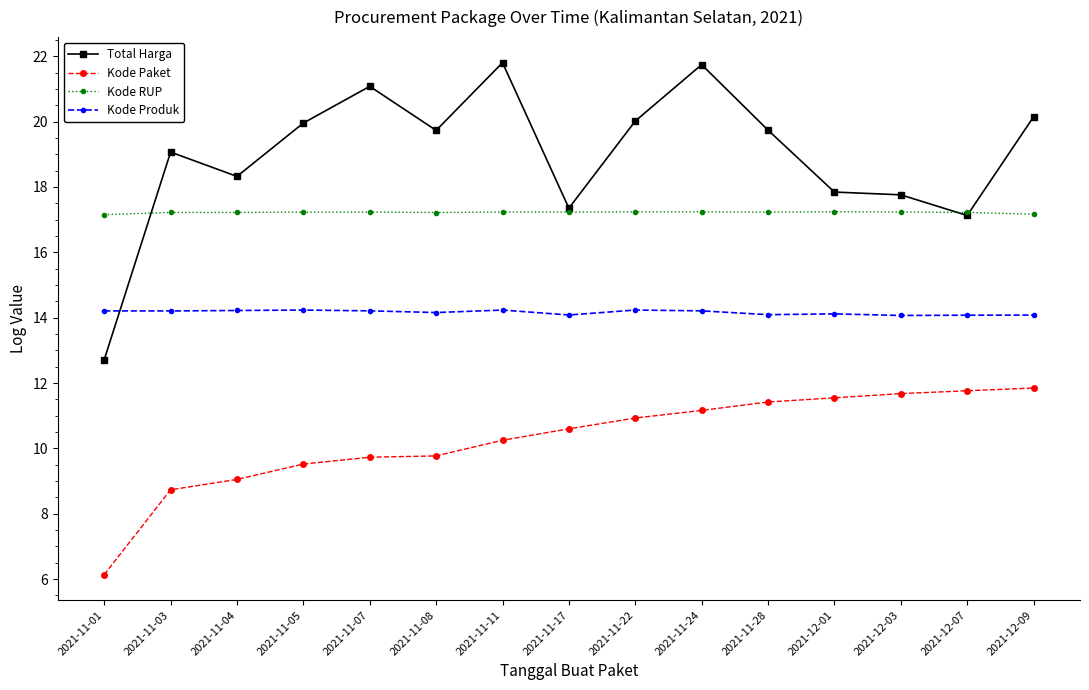

The Kode Paket series shows 2.7 at 2021-12-09. True or false?

False